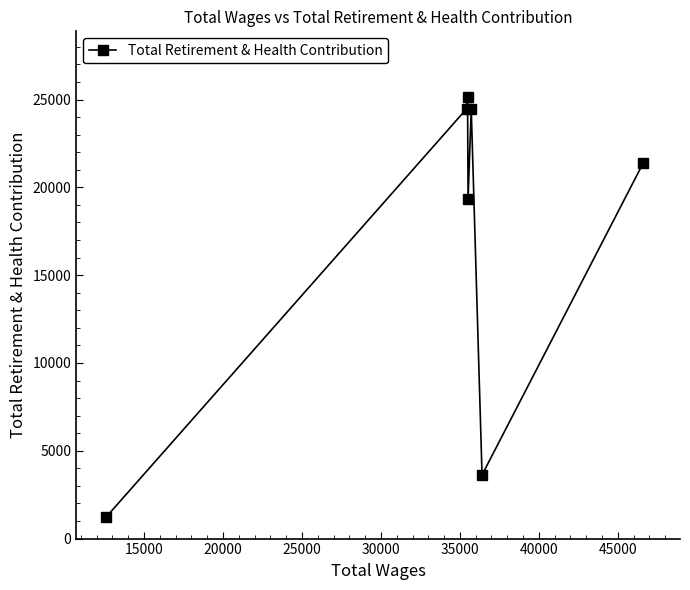

What is the greatest value displayed?

25117